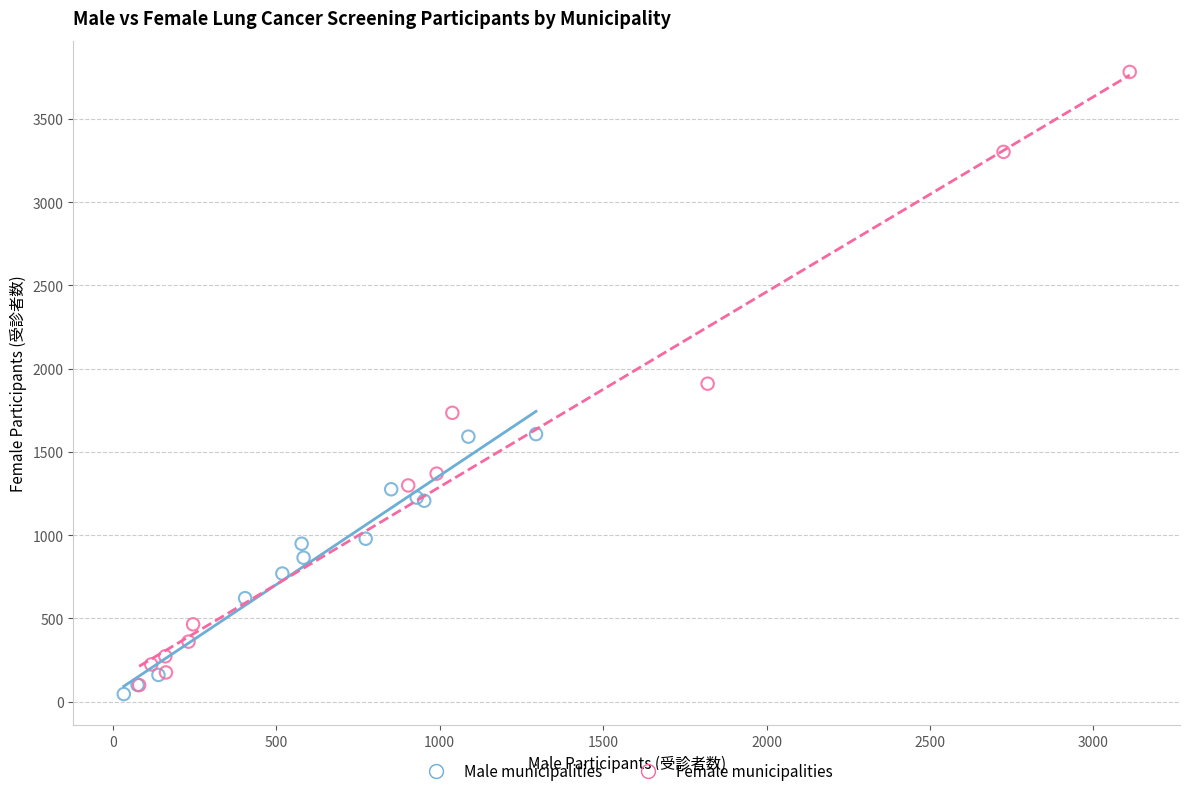

Which series contains the lowest Y value?

Male municipalities